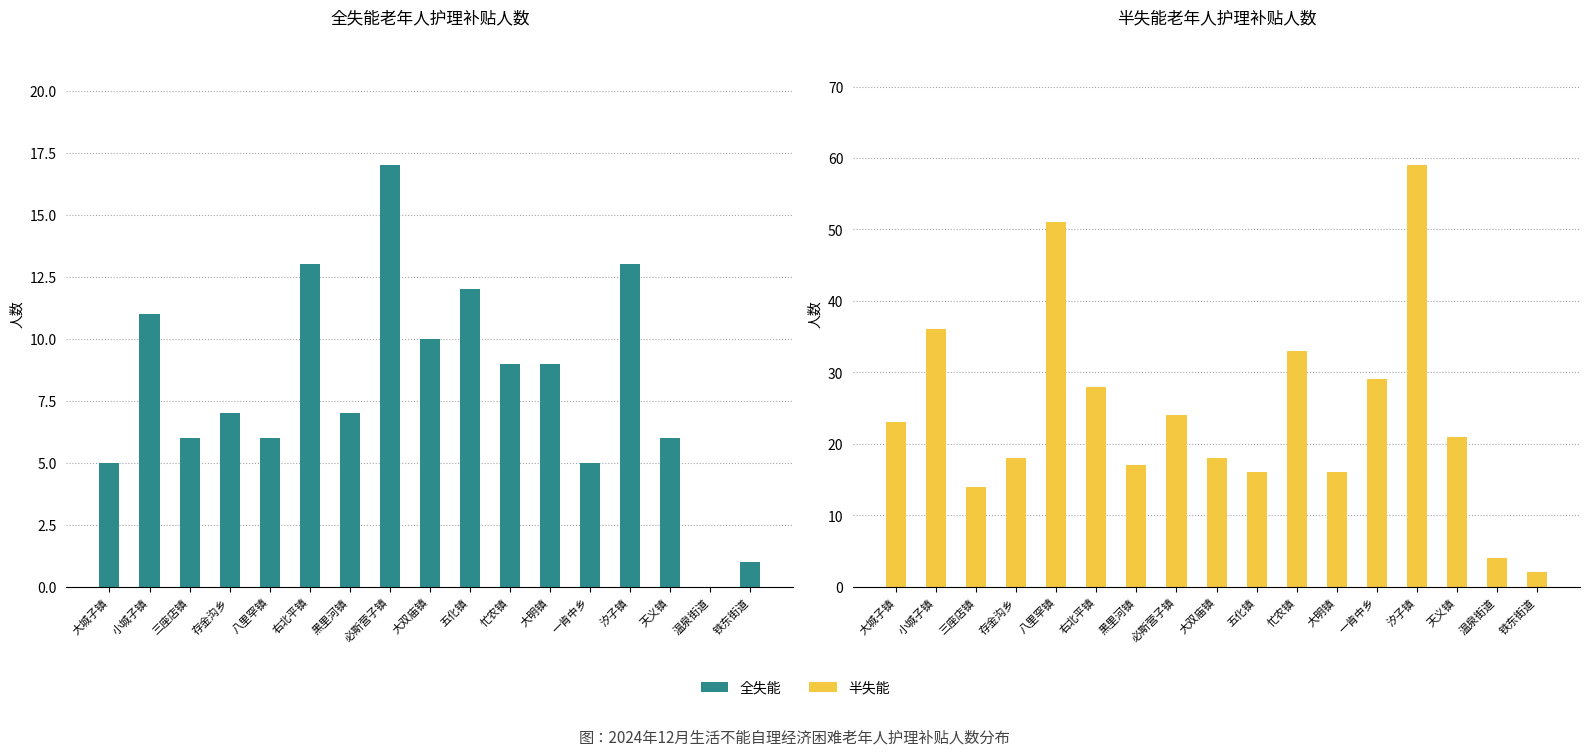

What is the sum of the 全失能 values at 铁东街道 and 存金沟乡?

8